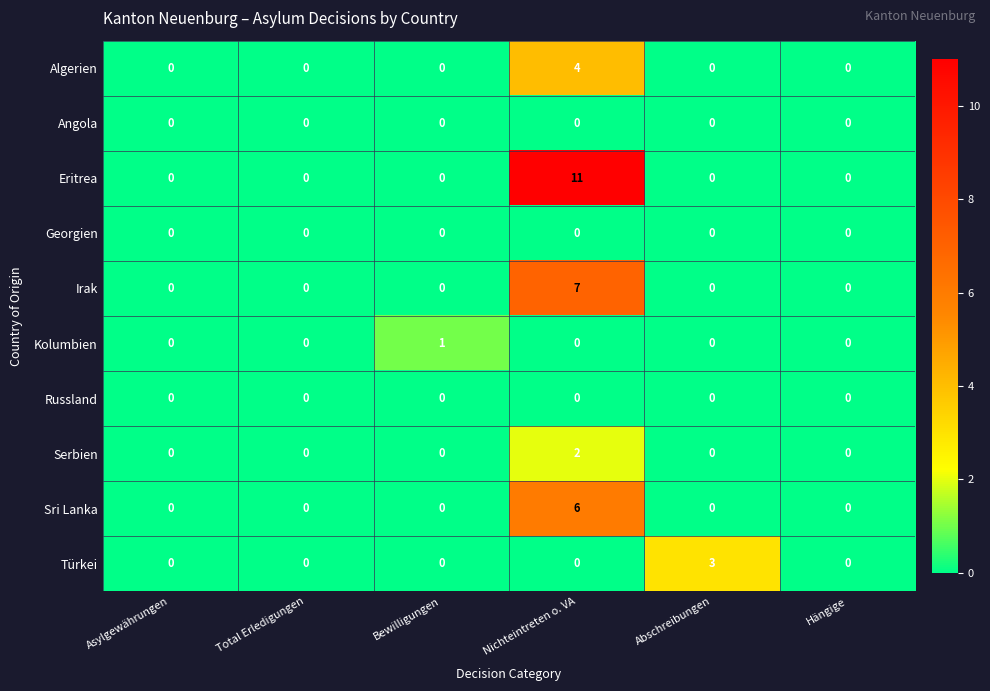

Is the value of Georgien at Nichteintreten o. VA greater than the value of Serbien at Nichteintreten o. VA?

No